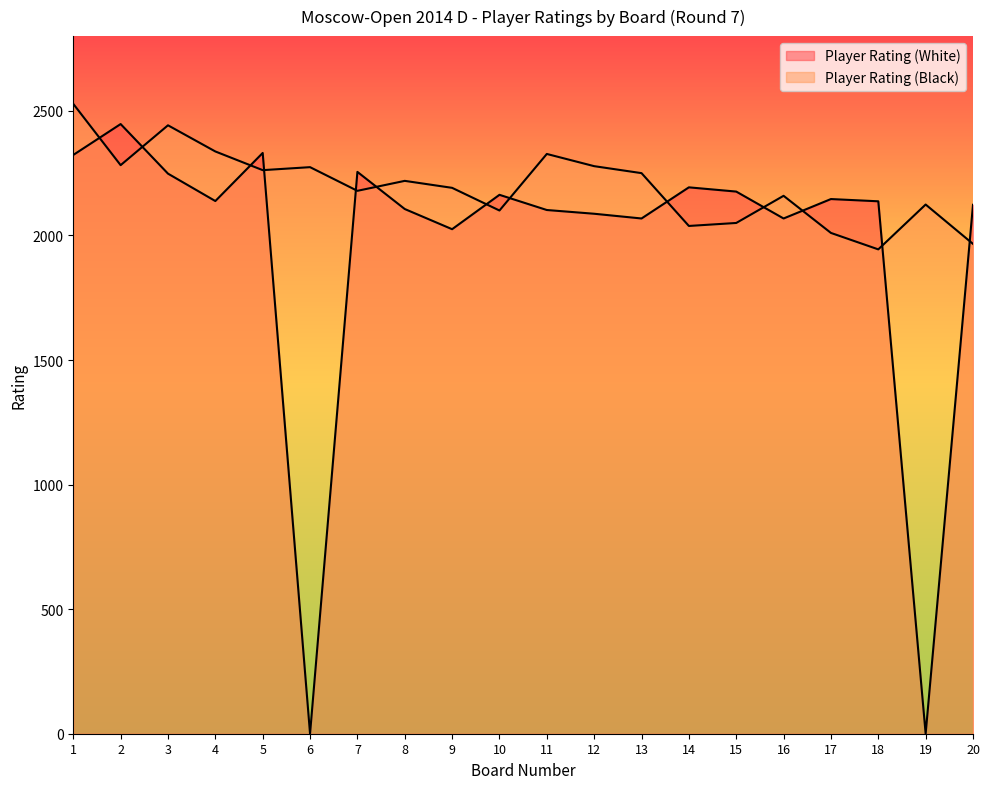

Between 4 and 8, which series saw the biggest shift?

Player Rating (Black)